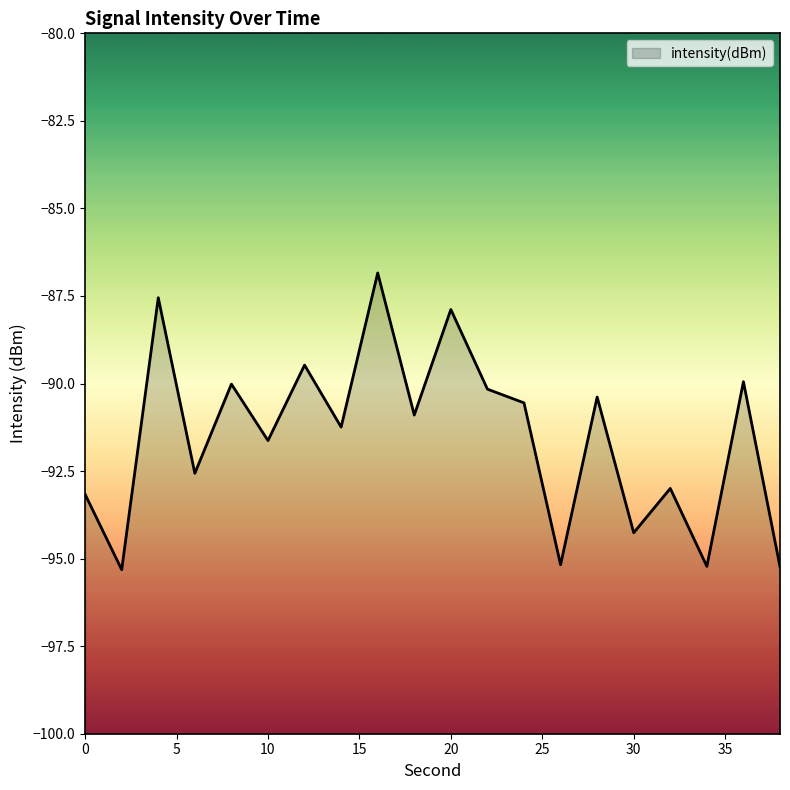

Which category has the highest value across all series?

16